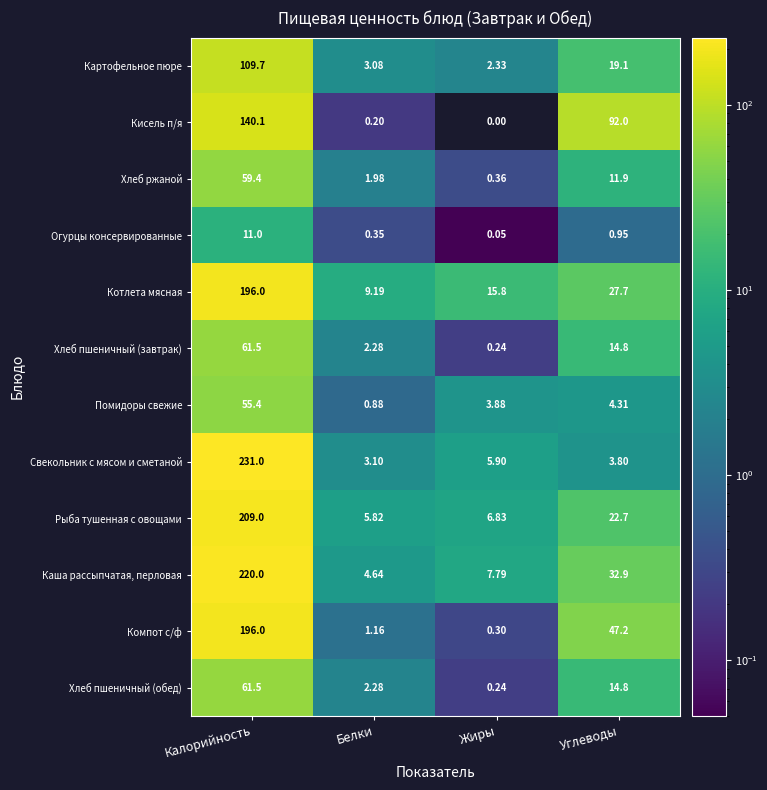

Which series has the largest range (max minus min)?

Свекольник с мясом и сметаной